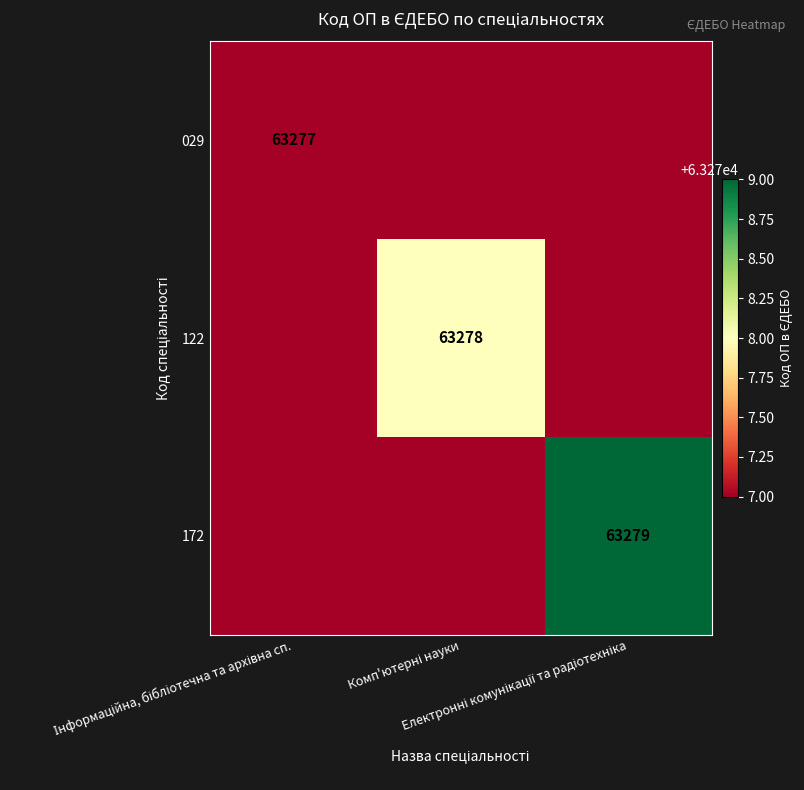

Which label corresponds to the largest value in the chart?

Електронні комунікації та радіотехніка